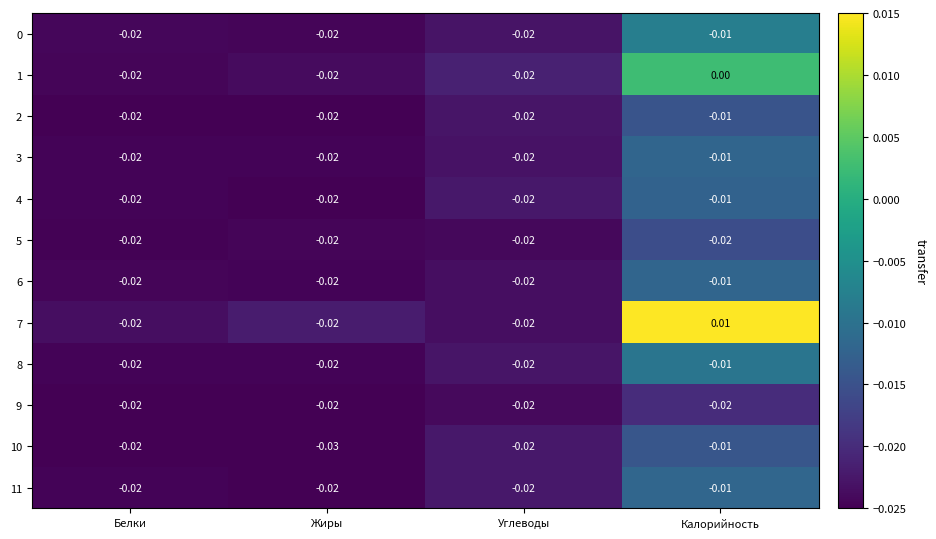

At which category does the chart reach its minimum across all series?

Жиры